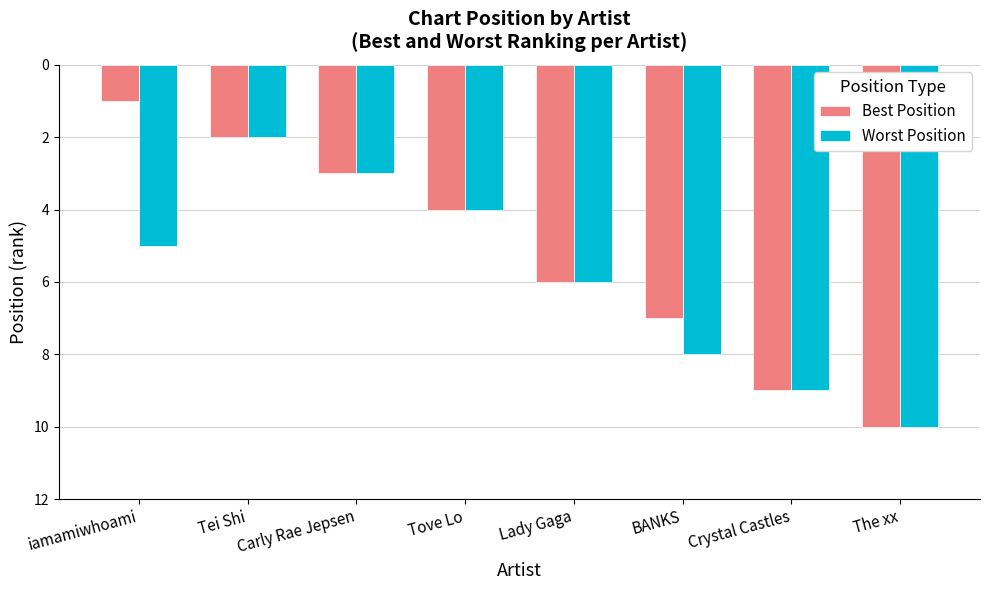

What value does the Best Position series have at Lady Gaga?

6